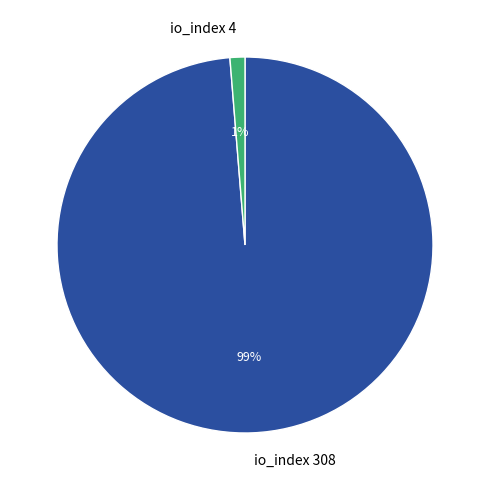

To the nearest percent, what is the combined percentage of io_index 4 and io_index 308?

100%